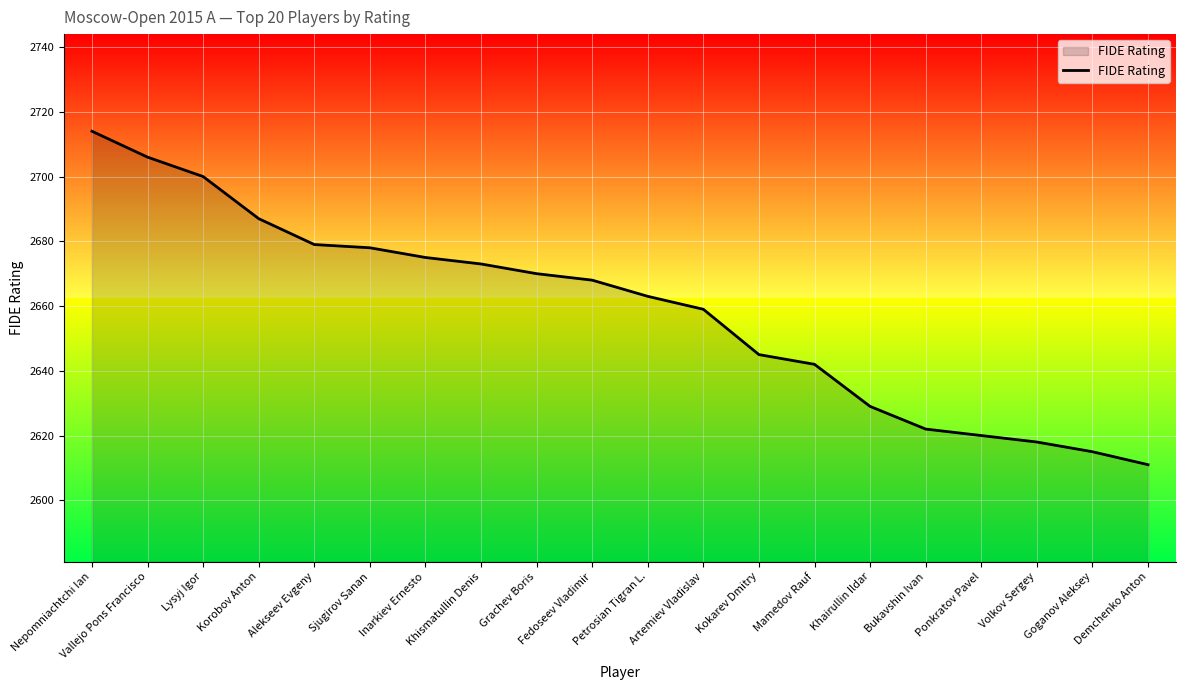

What is the ratio of the value at Kokarev Dmitry to the value at Bukavshin Ivan?

1.0